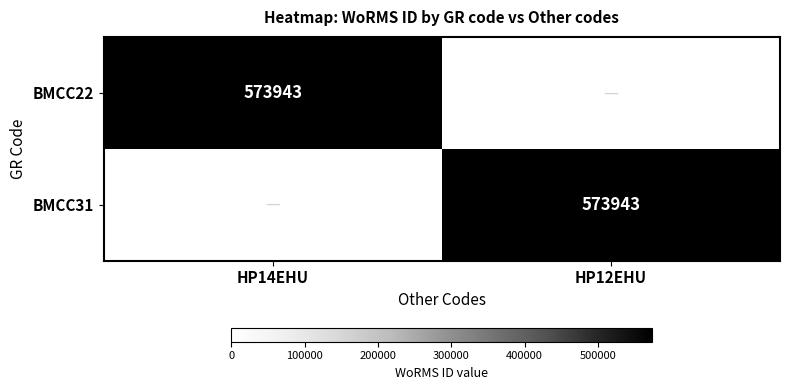

The BMCC31 series shows 828506 at HP12EHU. True or false?

False